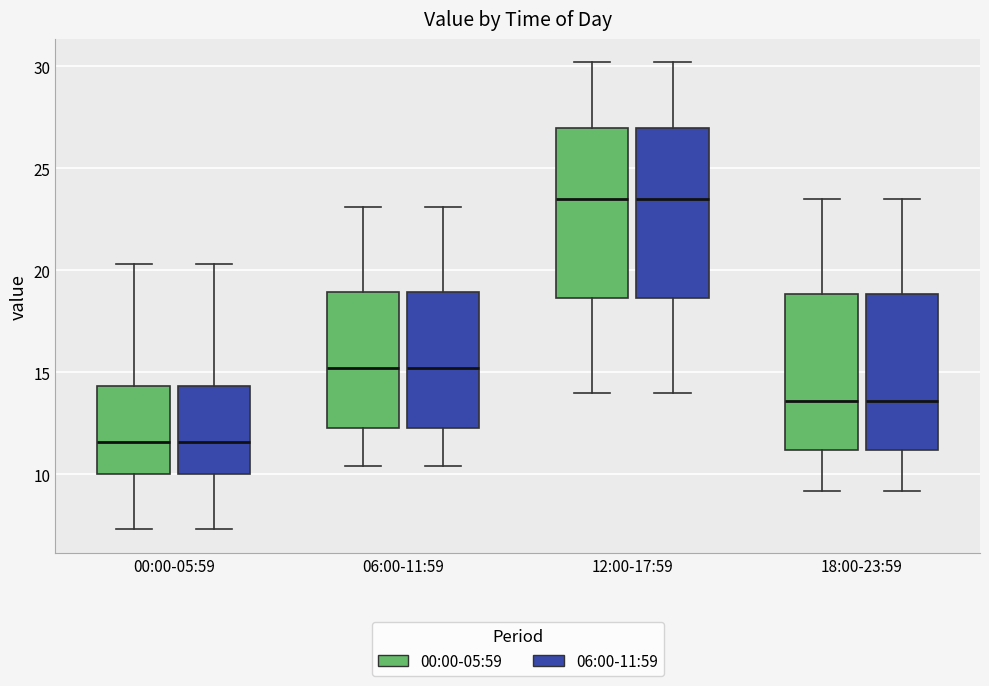

Reading left to right, transcribe this box plot: for each box, give where its median line is, the range the box spans, and where its two whiskers end, as read against the y-axis. The values are not printed on the chart, so give them approximately, as read against the axis.

00:00-05:59 (00:00-05:59): median 11.5, box 10.0 to 14.5, whiskers 7.5 to 20.5
00:00-05:59 (06:00-11:59): median 11.5, box 10.0 to 14.5, whiskers 7.5 to 20.5
06:00-11:59 (00:00-05:59): median 15.0, box 12.5 to 19.0, whiskers 10.5 to 23.0
06:00-11:59 (06:00-11:59): median 15.0, box 12.5 to 19.0, whiskers 10.5 to 23.0
12:00-17:59 (00:00-05:59): median 23.5, box 18.5 to 27.0, whiskers 14.0 to 30.0
12:00-17:59 (06:00-11:59): median 23.5, box 18.5 to 27.0, whiskers 14.0 to 30.0
18:00-23:59 (00:00-05:59): median 13.5, box 11.0 to 19.0, whiskers 9.0 to 23.5
18:00-23:59 (06:00-11:59): median 13.5, box 11.0 to 19.0, whiskers 9.0 to 23.5